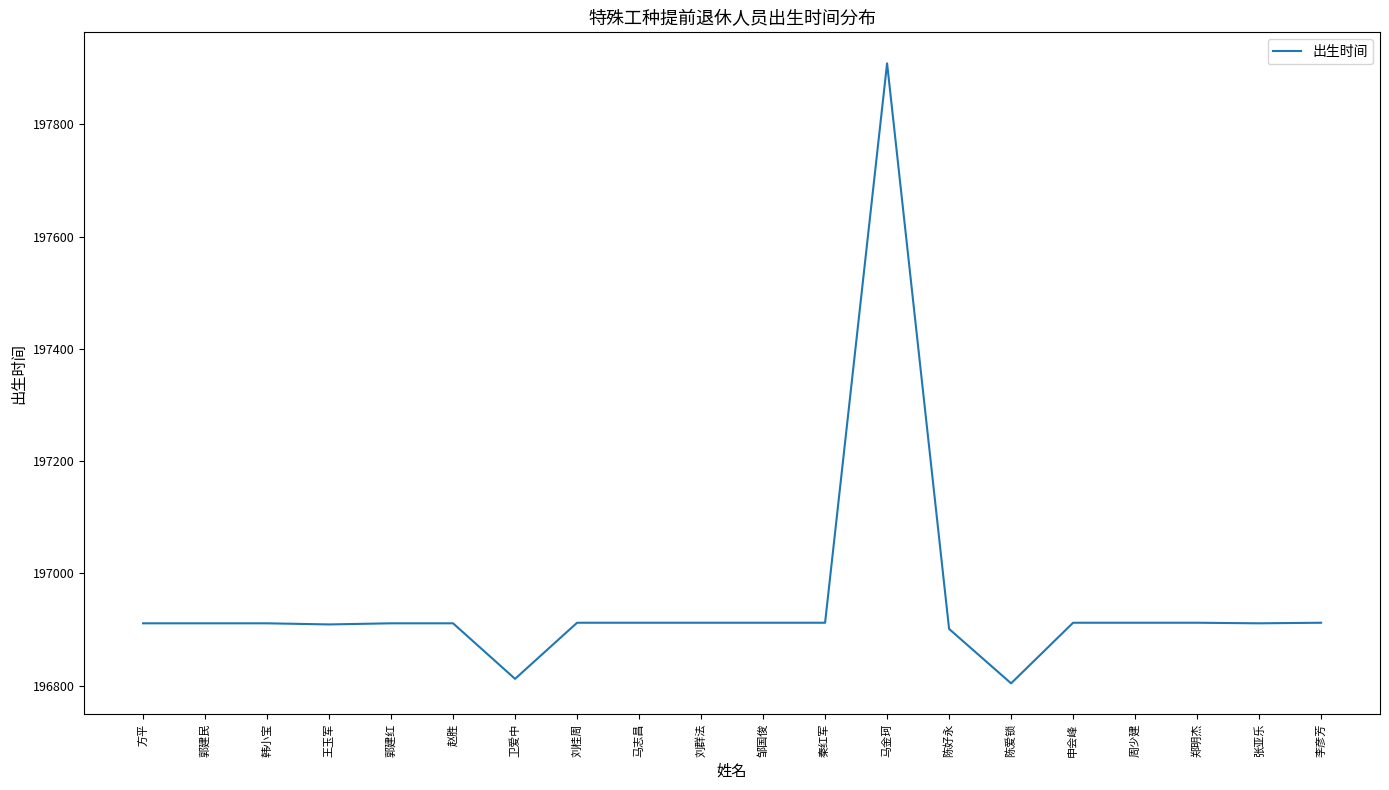

What is the difference between the values at 马金珂 and 陈好永?

1008